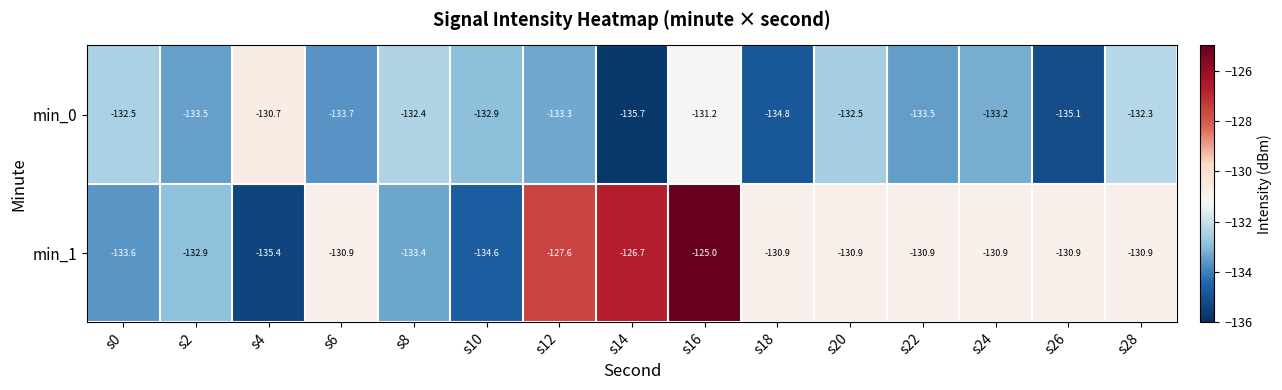

The value of min_0 at s8 is -132.4. True or false?

True